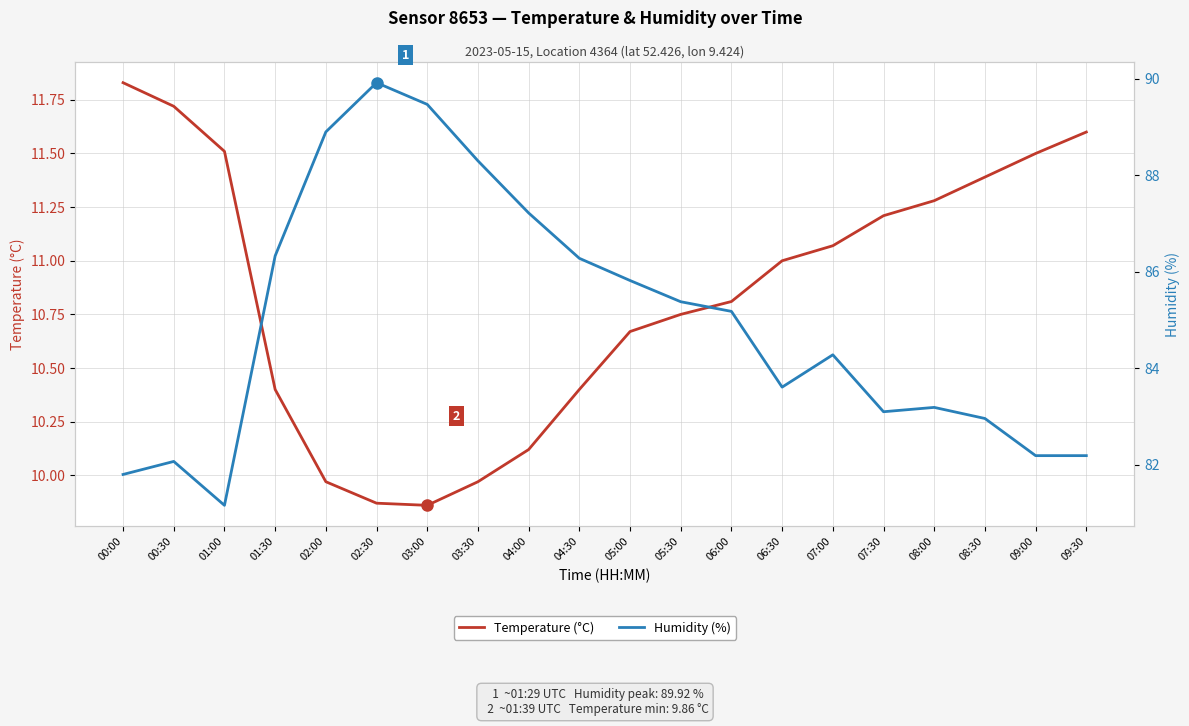

What is the difference between the Humidity (%) values at 05:30 and 01:00?

4.2